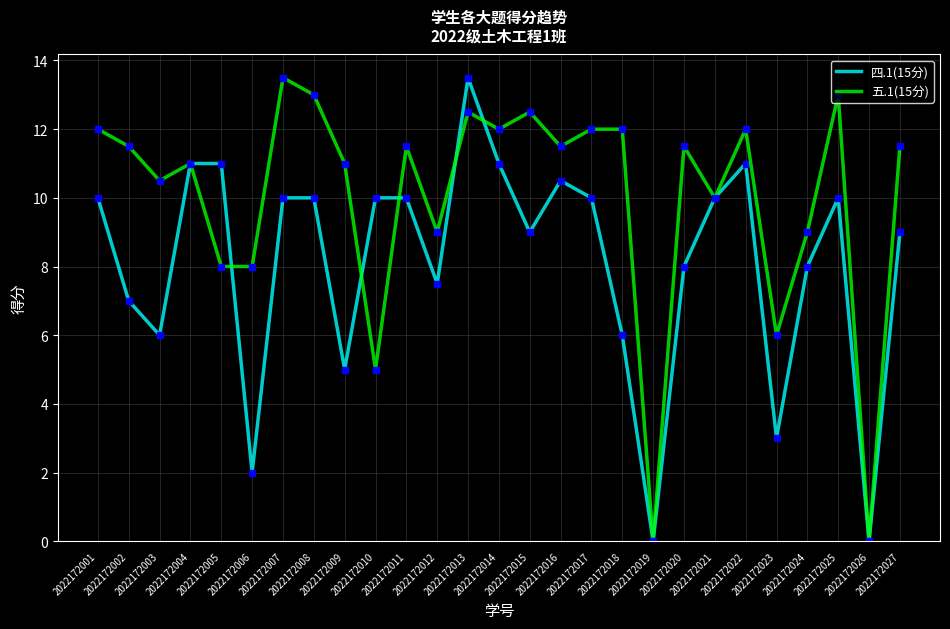

List the series in order of their overall mean, highest first.

五.1(15分), 四.1(15分)